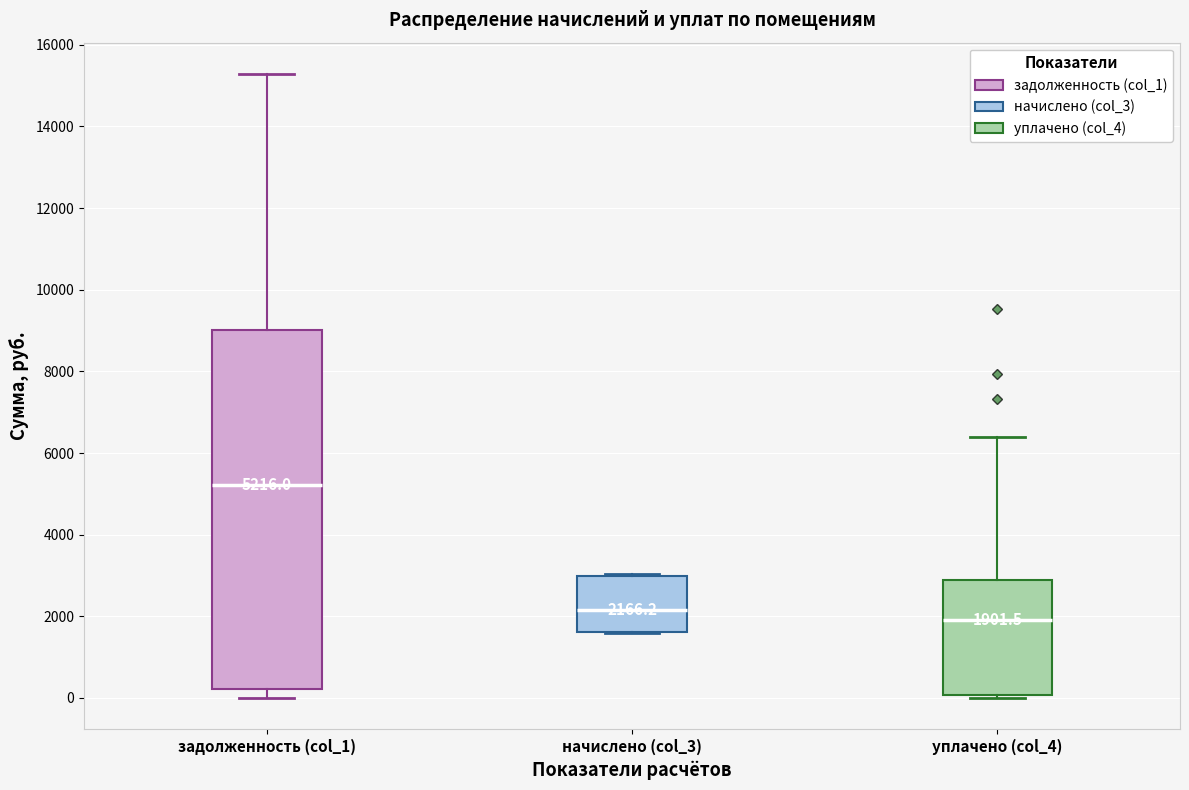

Comparing the boxes themselves (not the whiskers), which one is the tallest?

задолженность (col_1)